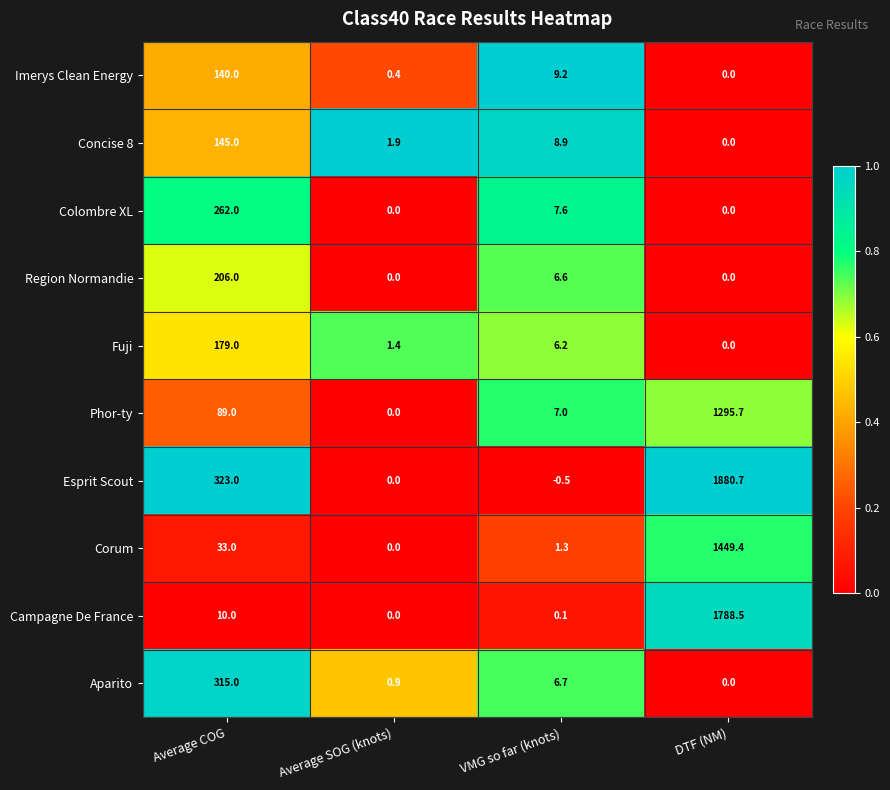

Rank the series by their maximum value, from lowest to highest.

Imerys Clean Energy, Concise 8, Fuji, Region Normandie, Colombre XL, Aparito, Phor-ty, Corum, Campagne De France, Esprit Scout